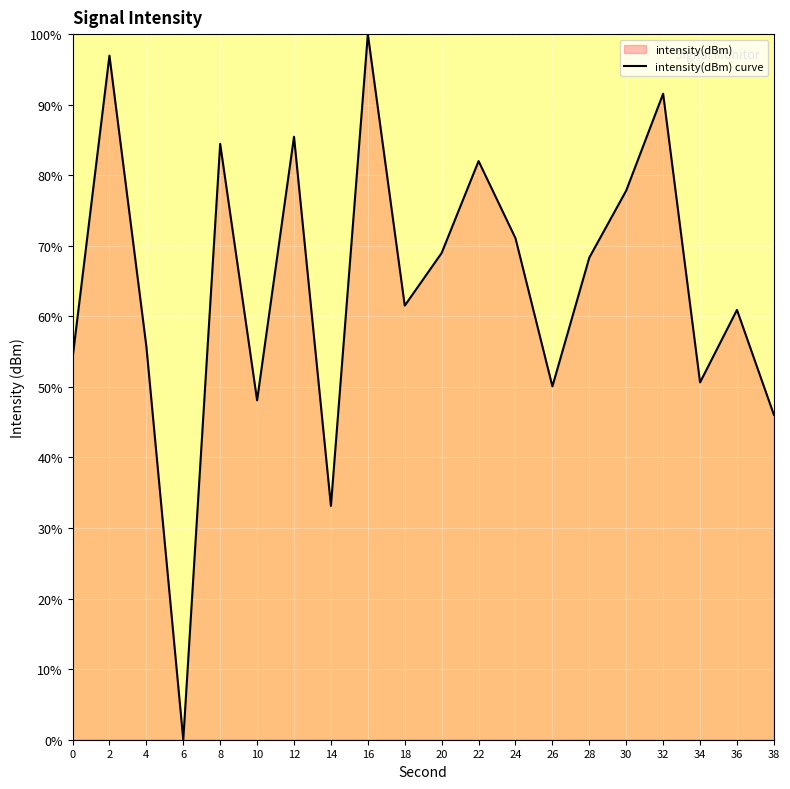

True or false: the data shows 54.2 at 12.

False